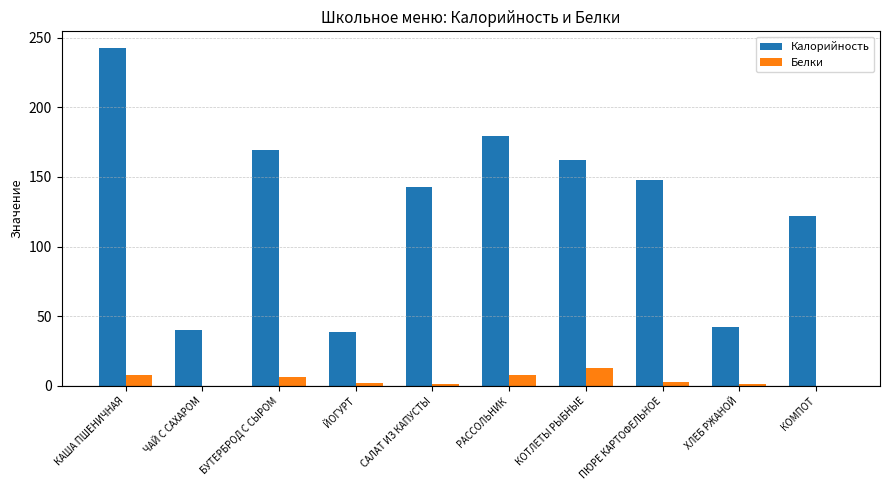

What value does the Белки series have at РАССОЛЬНИК?

7.7